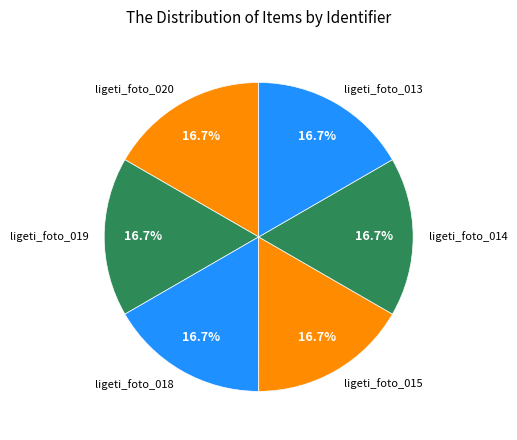

Approximately how many times larger is the value at ligeti_foto_013 compared to ligeti_foto_020?

1.0